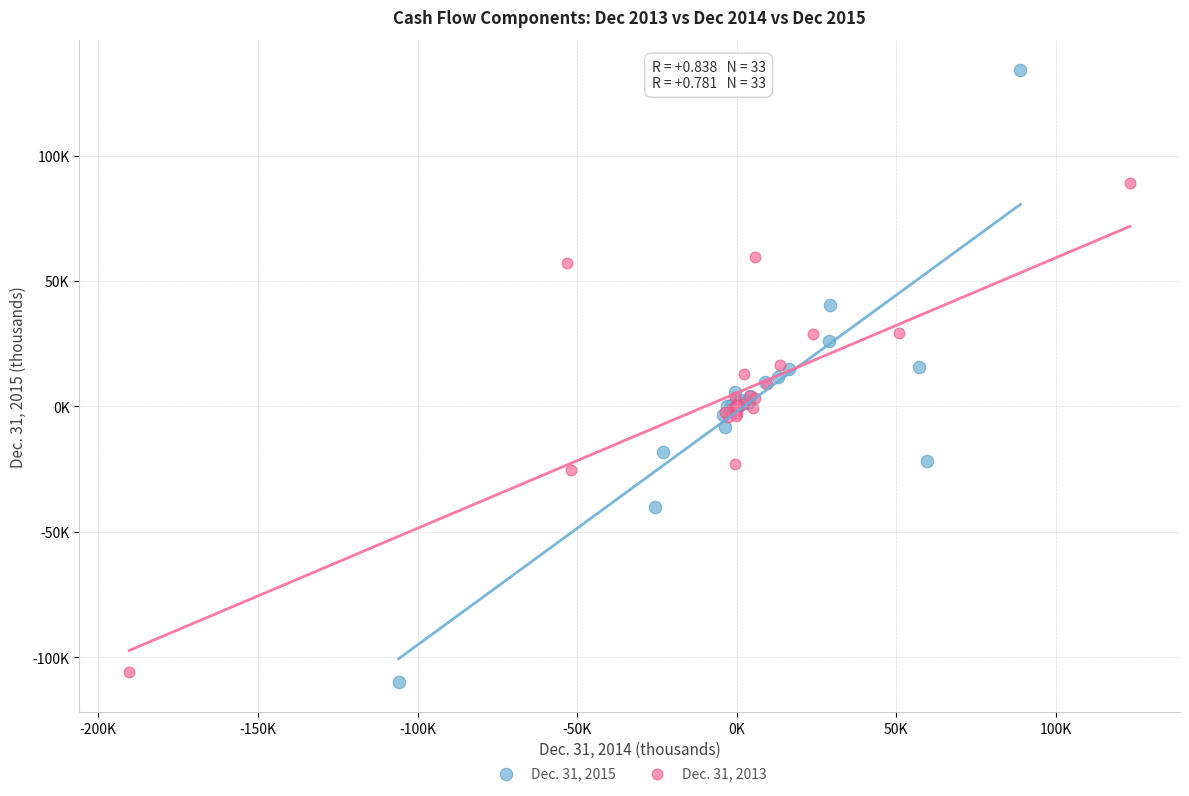

Which series has the widest spread of Y values?

Dec. 31, 2015